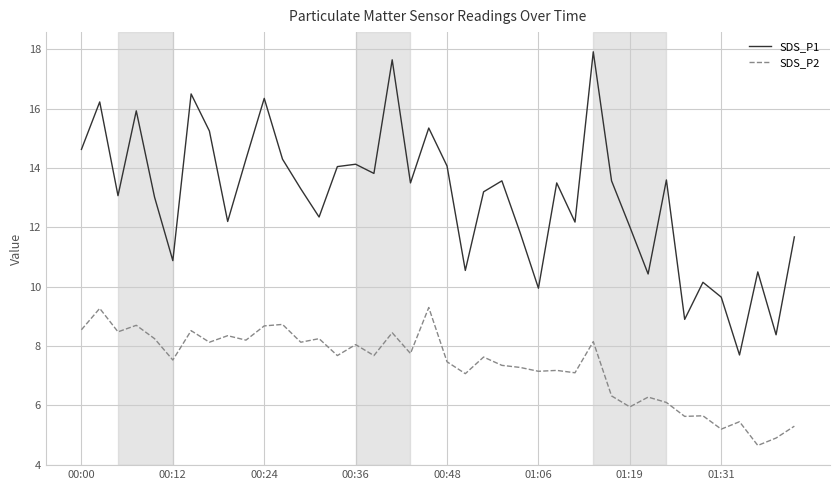

What is the greatest value displayed?

17.9